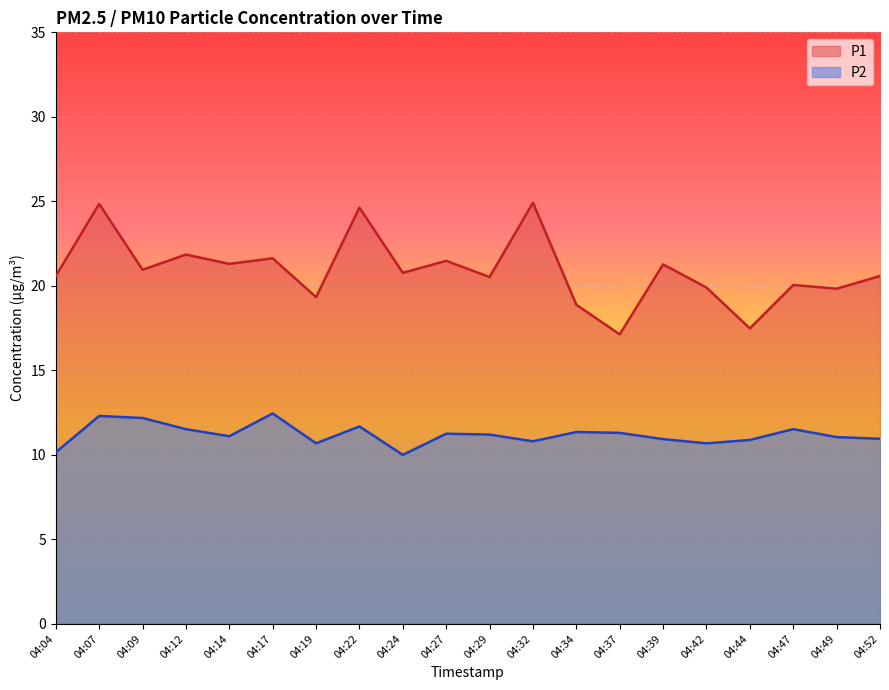

In P2, how many points are lower than both neighbors (excluding endpoints)?

5